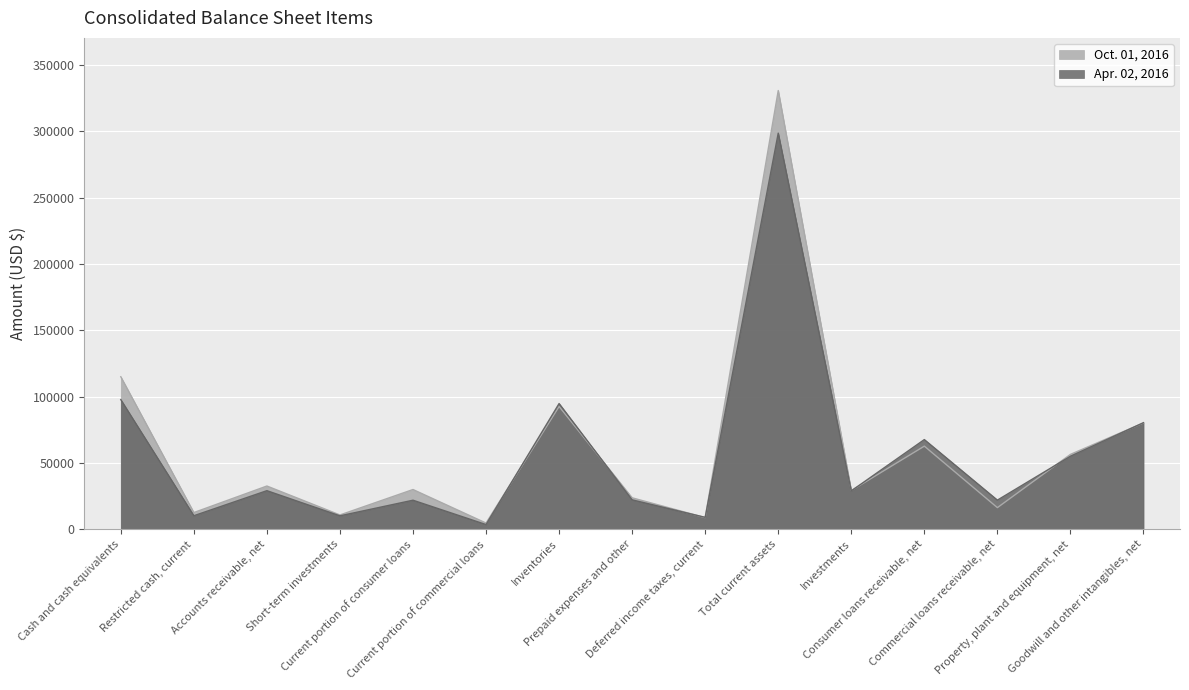

How many categories are shown in the chart?

15